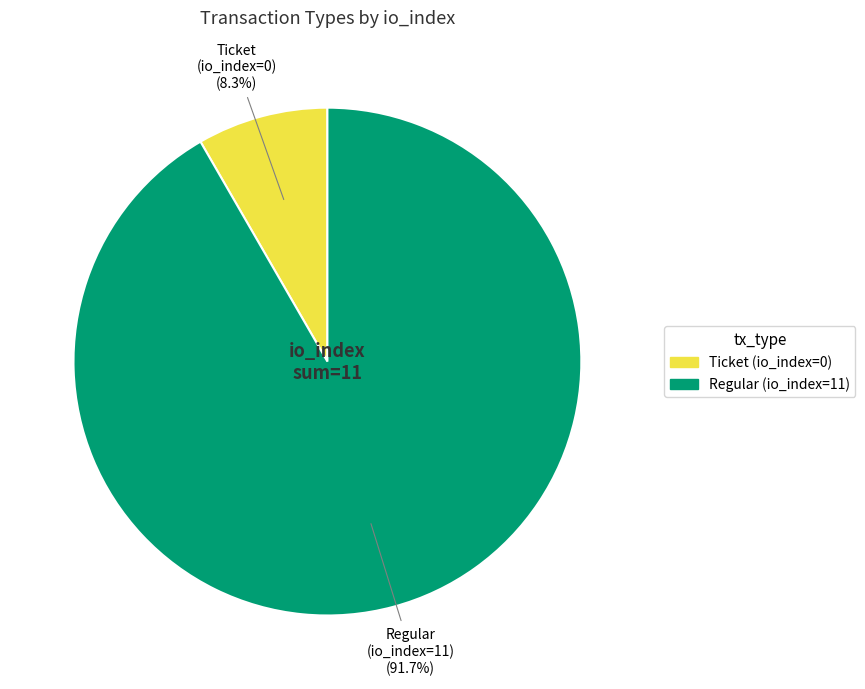

Which category has the smallest portion of the pie?

Ticket